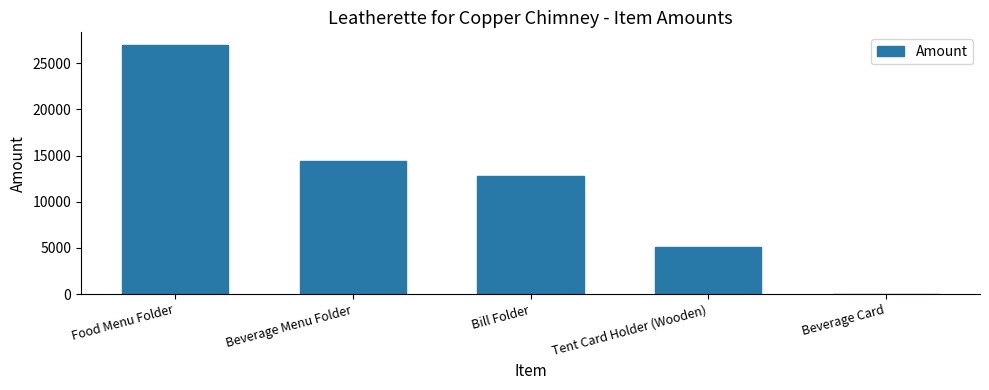

Count the number of data series in this chart.

1